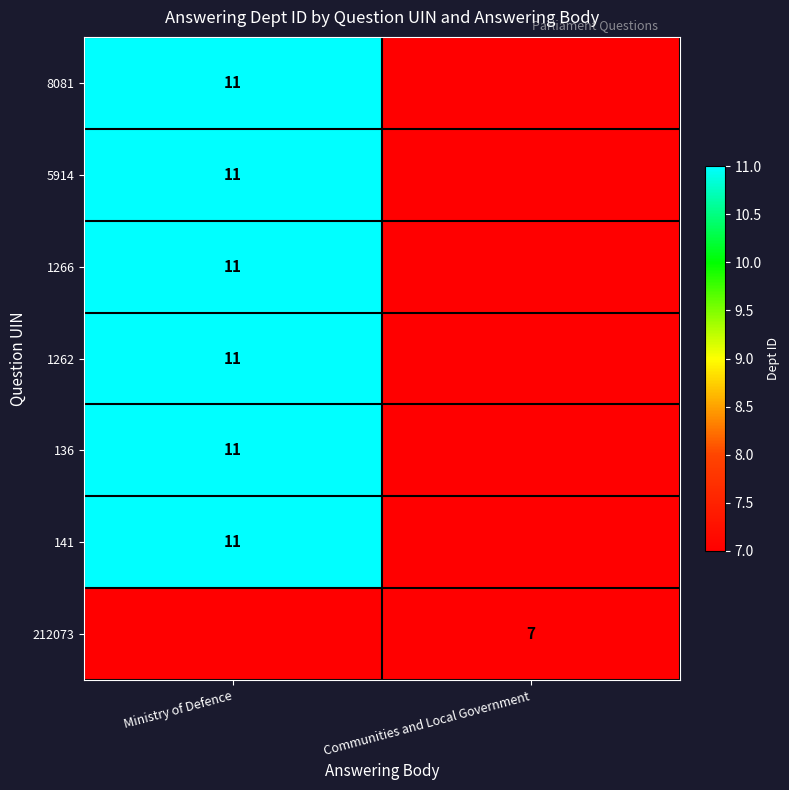

Is it true that 1262 equals 7 at Ministry of Defence?

False